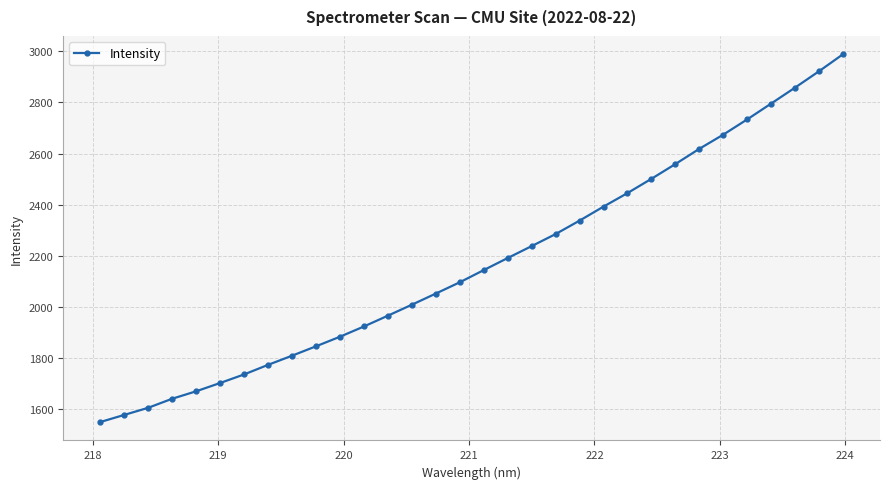

What is the greatest value displayed?

2988.4